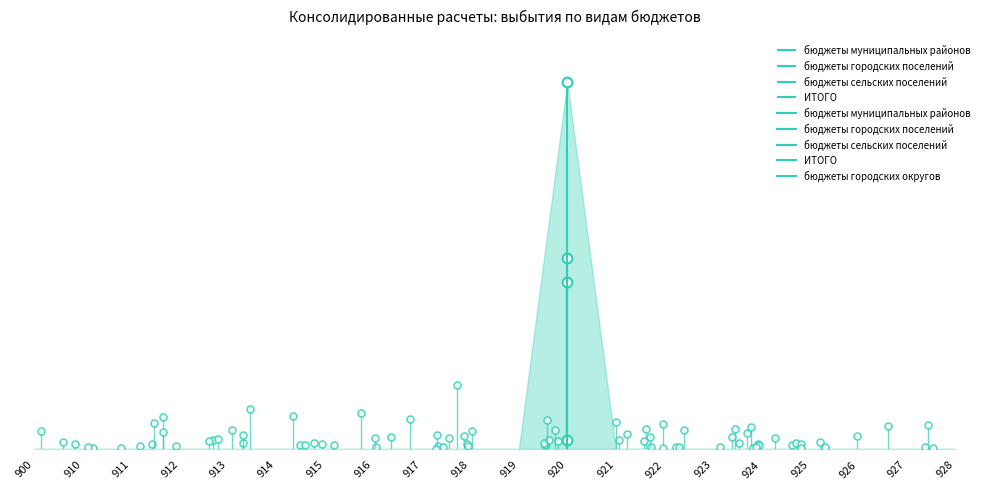

What is the maximum value for бюджеты сельских поселений?

3233440.0